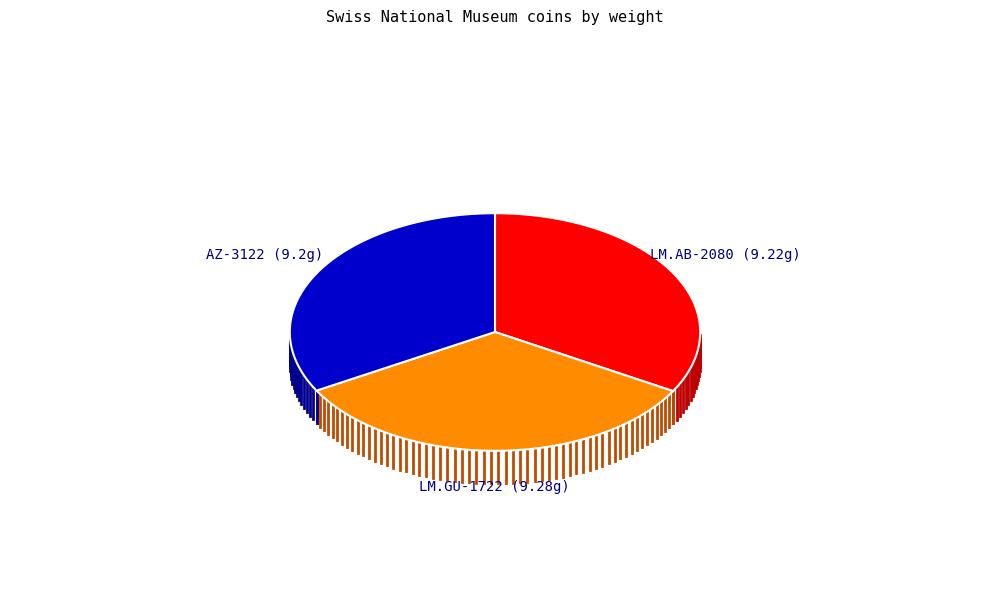

How many slices are in this pie chart?

3